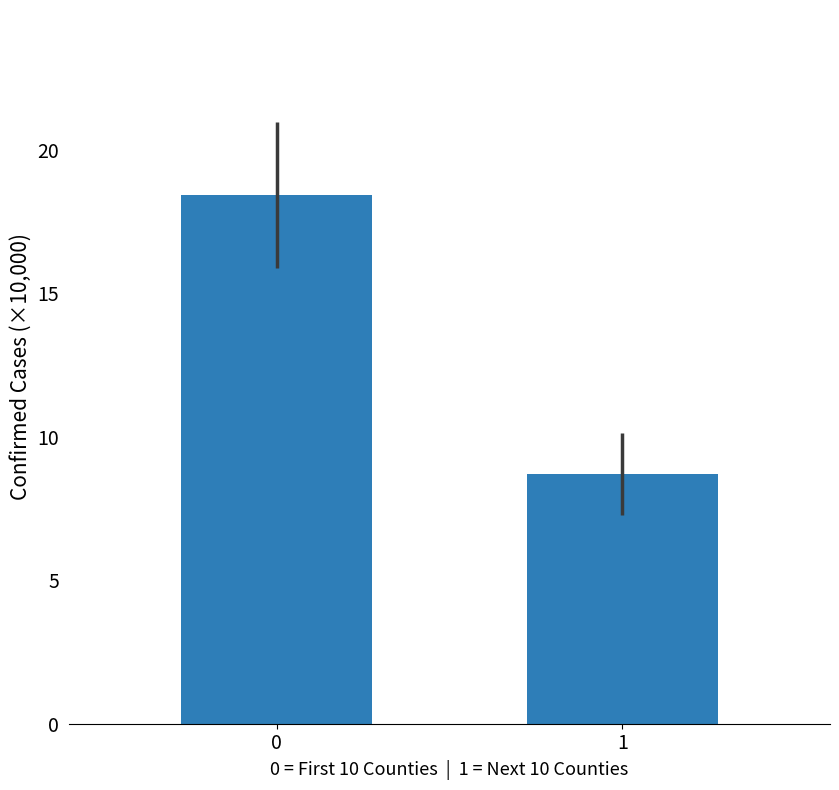

What is the minimum value shown in the chart?

8.7